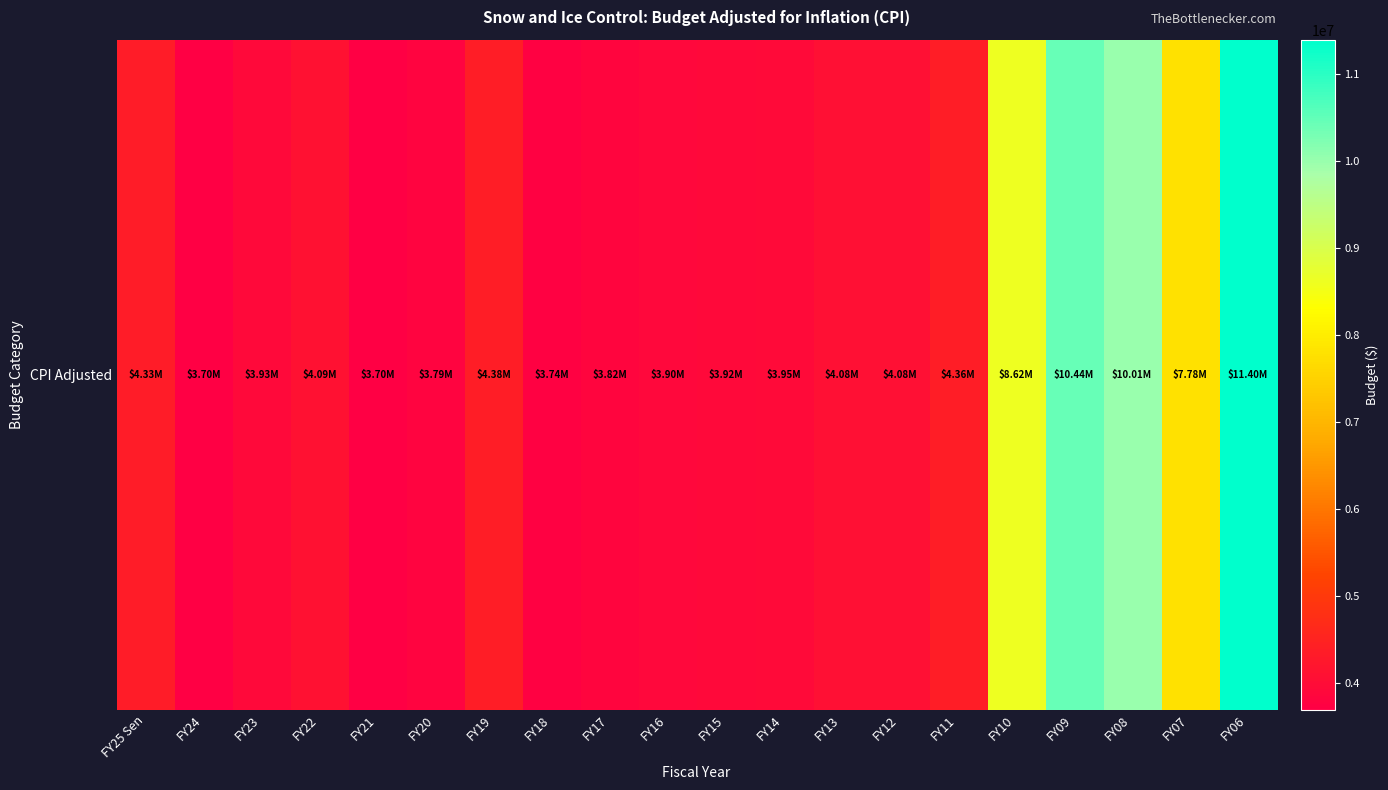

What is the greatest value displayed?

11397990